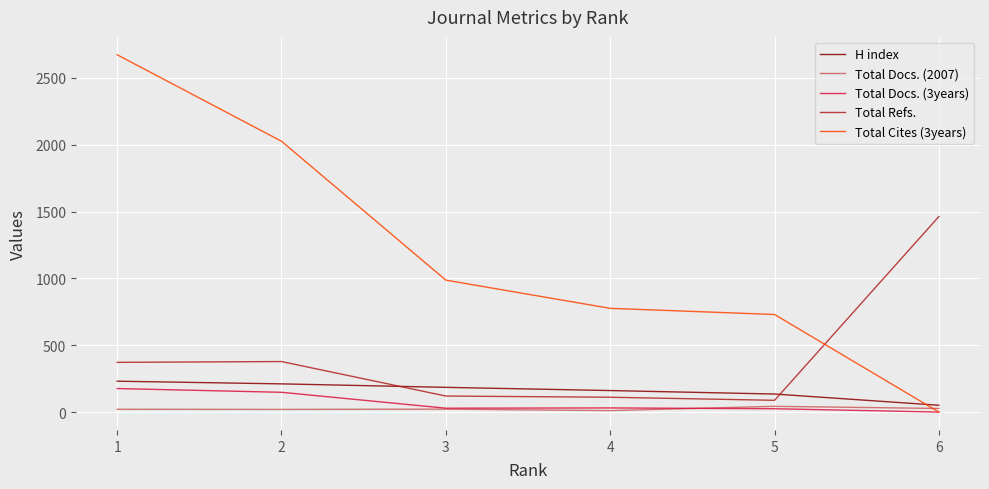

What is the maximum value shown in the chart?

2673